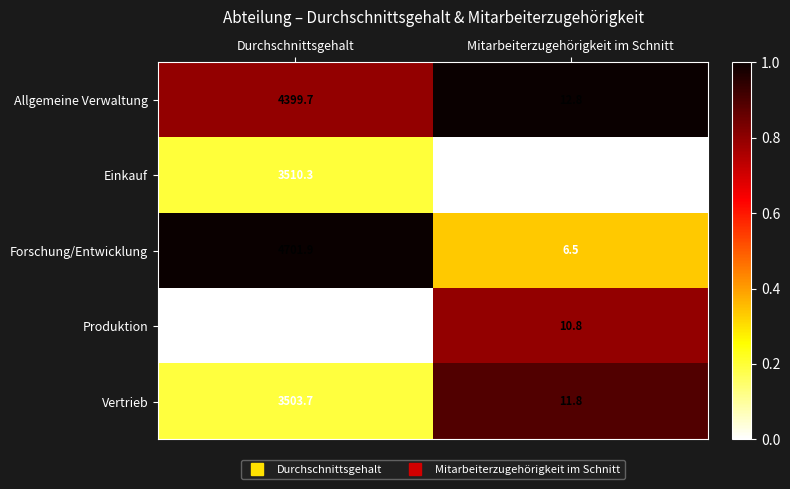

What is the difference between the highest and lowest values at Mitarbeiterzugehörigkeit im Schnitt?

9.5